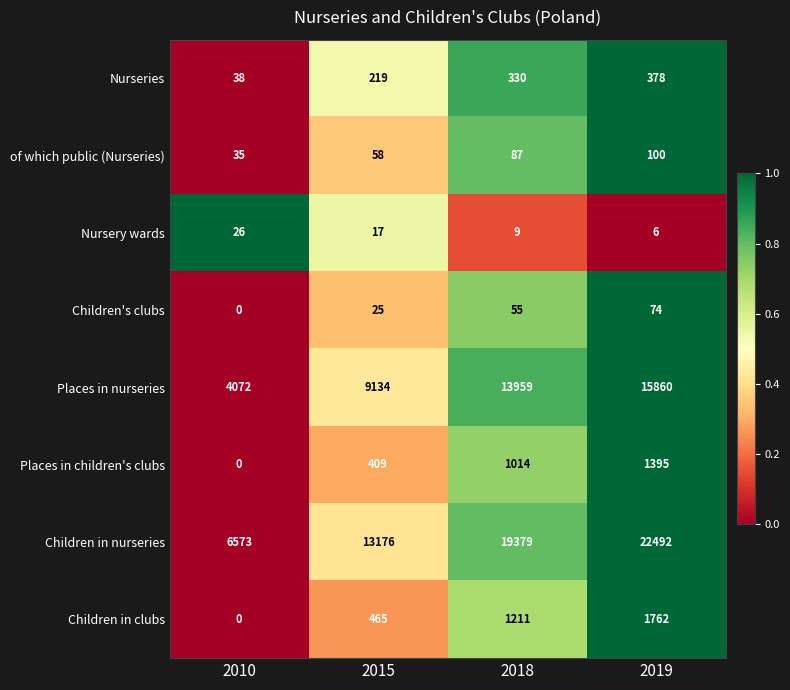

What is the difference between the maximum and second lowest values in the Children's clubs series?

49